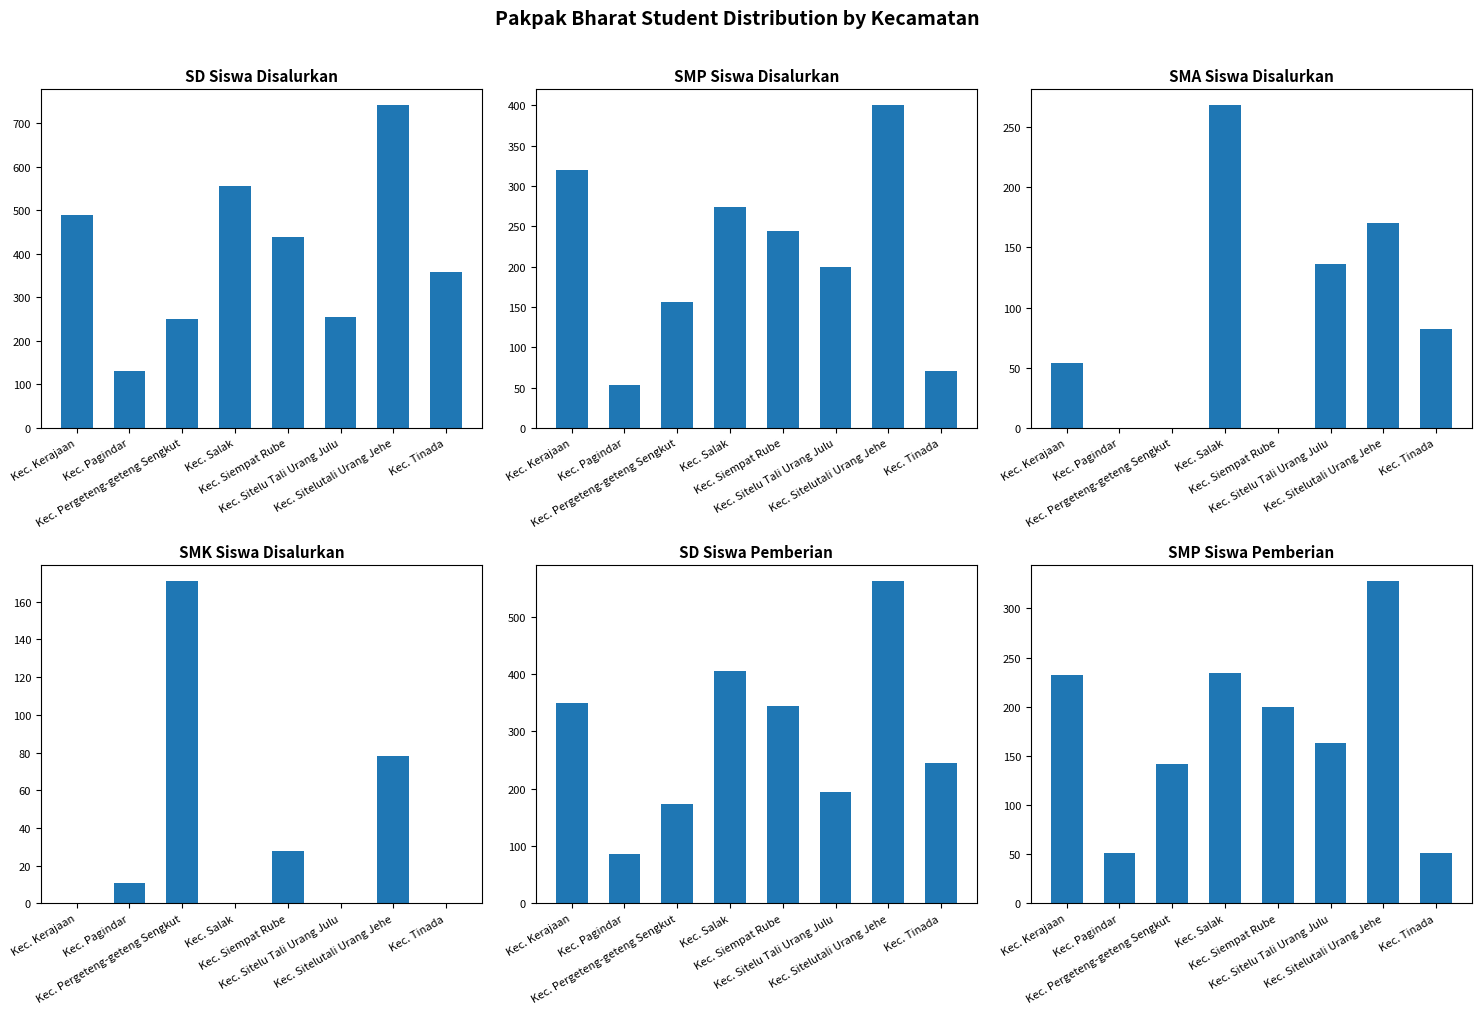

Rank the series at Kec. Kerajaan from highest to lowest value.

SD Siswa Disalurkan, SD Siswa Pemberian, SMP Siswa Disalurkan, SMP Siswa Pemberian, SMA Siswa Disalurkan, SMK Siswa Disalurkan